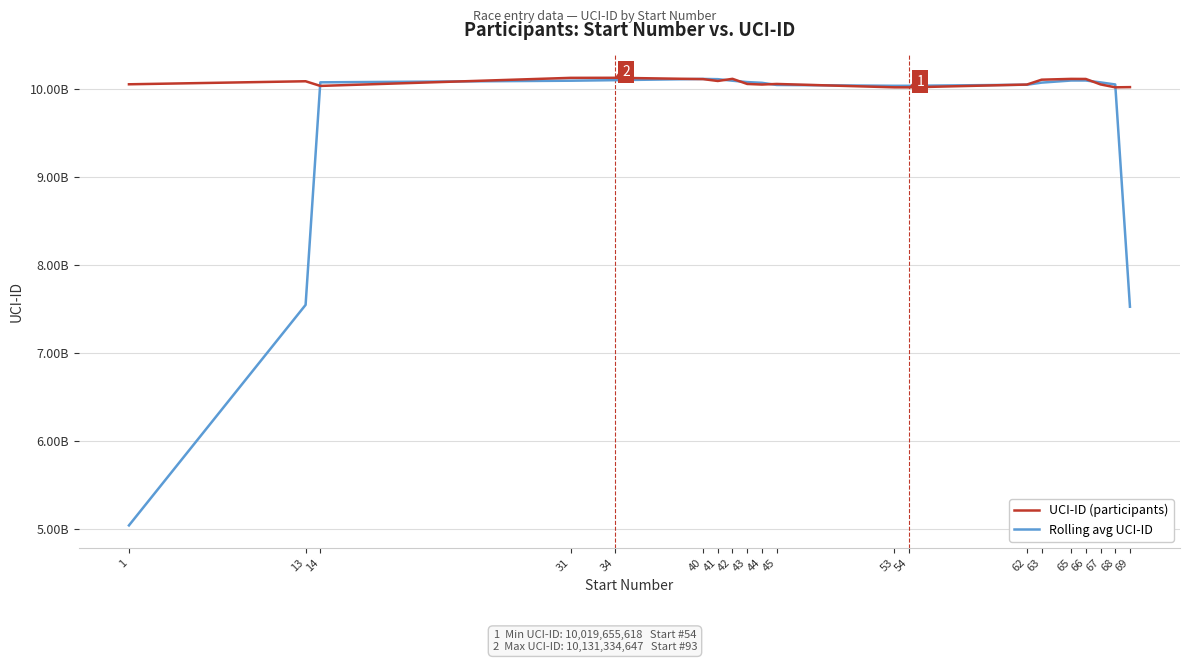

Which has a higher value, 62 or 66?

66